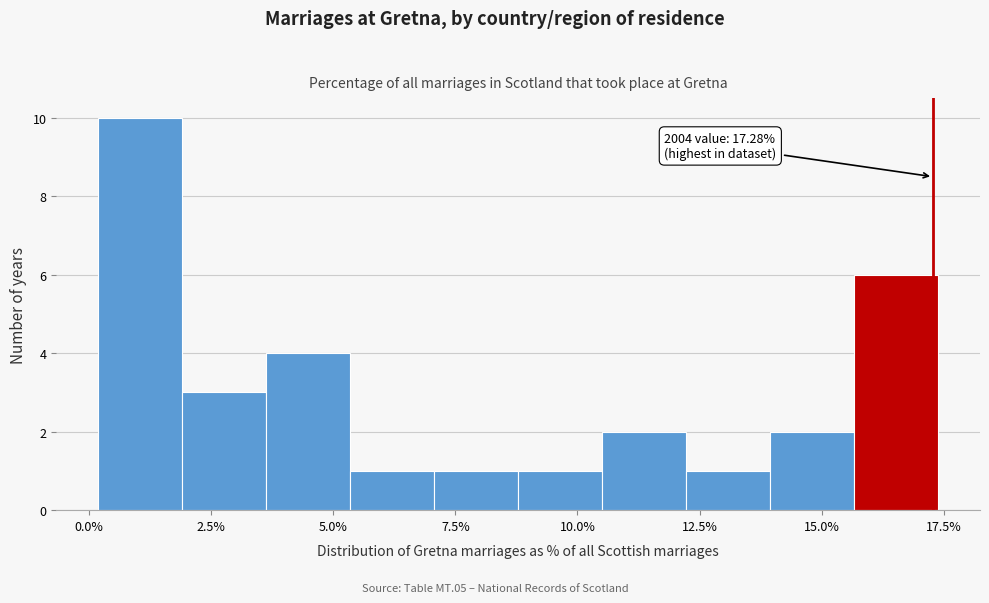

Around what value on the x-axis is the tallest bar? Give the approximate position of its centre, as read against the axis.

1.0